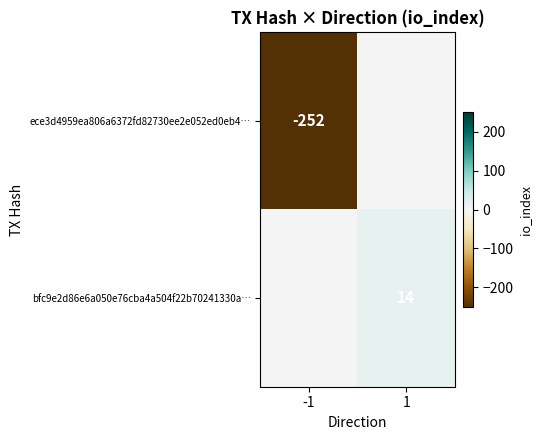

At how many categories does at least one series exceed -134?

2